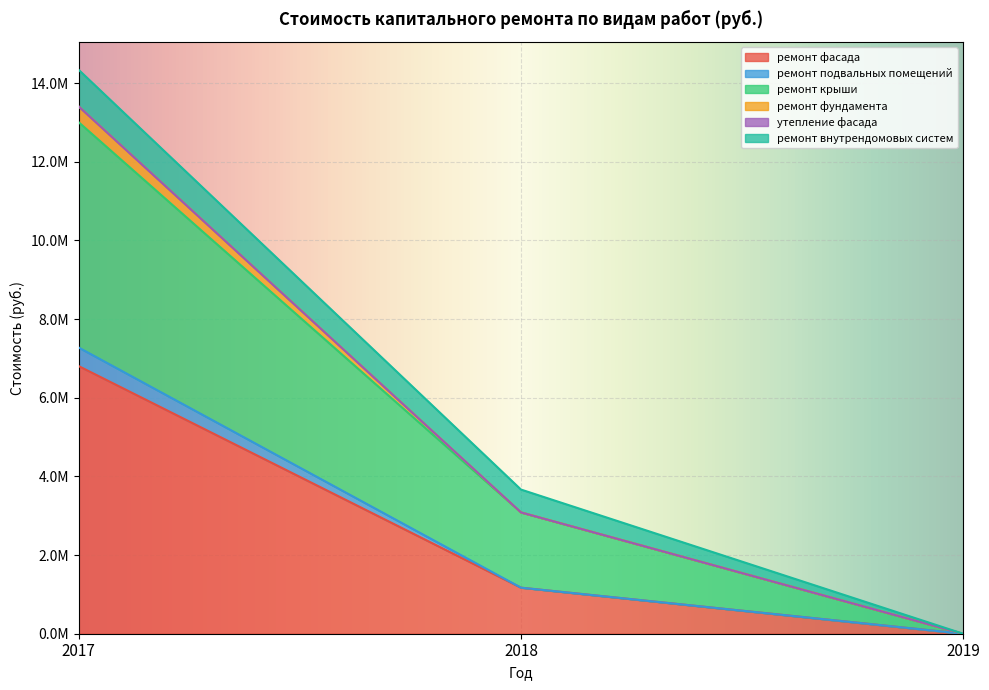

Which series changed the most between 2018 and 2019?

ремонт крыши